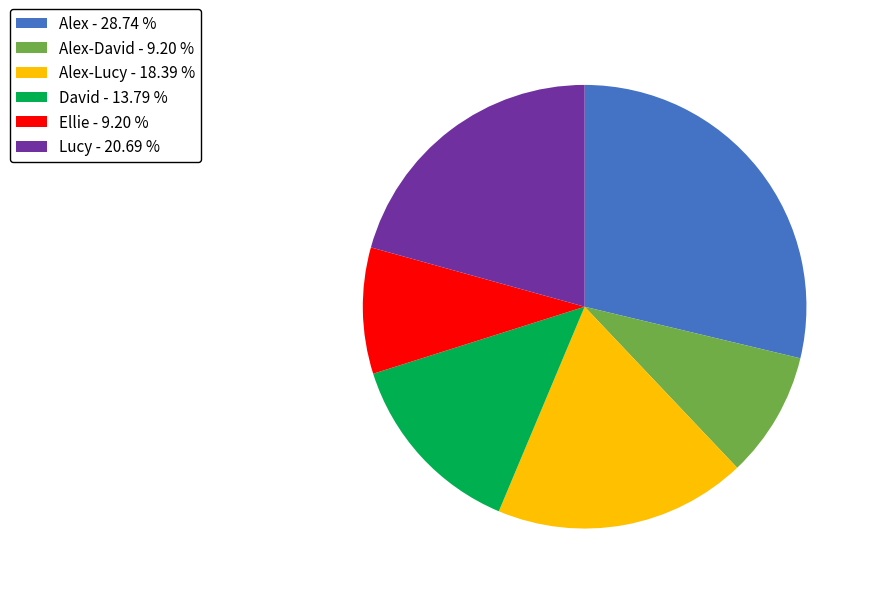

Which category has the biggest portion of the pie?

Alex - 28.74 %